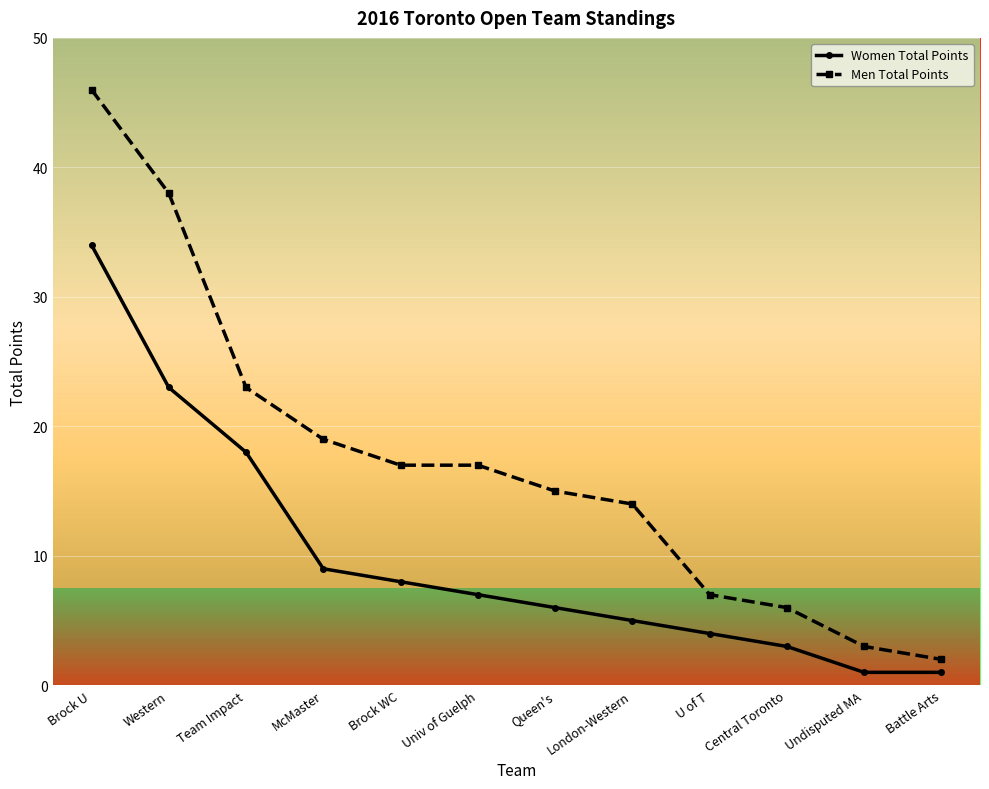

What is the maximum value for Men Total Points?

46